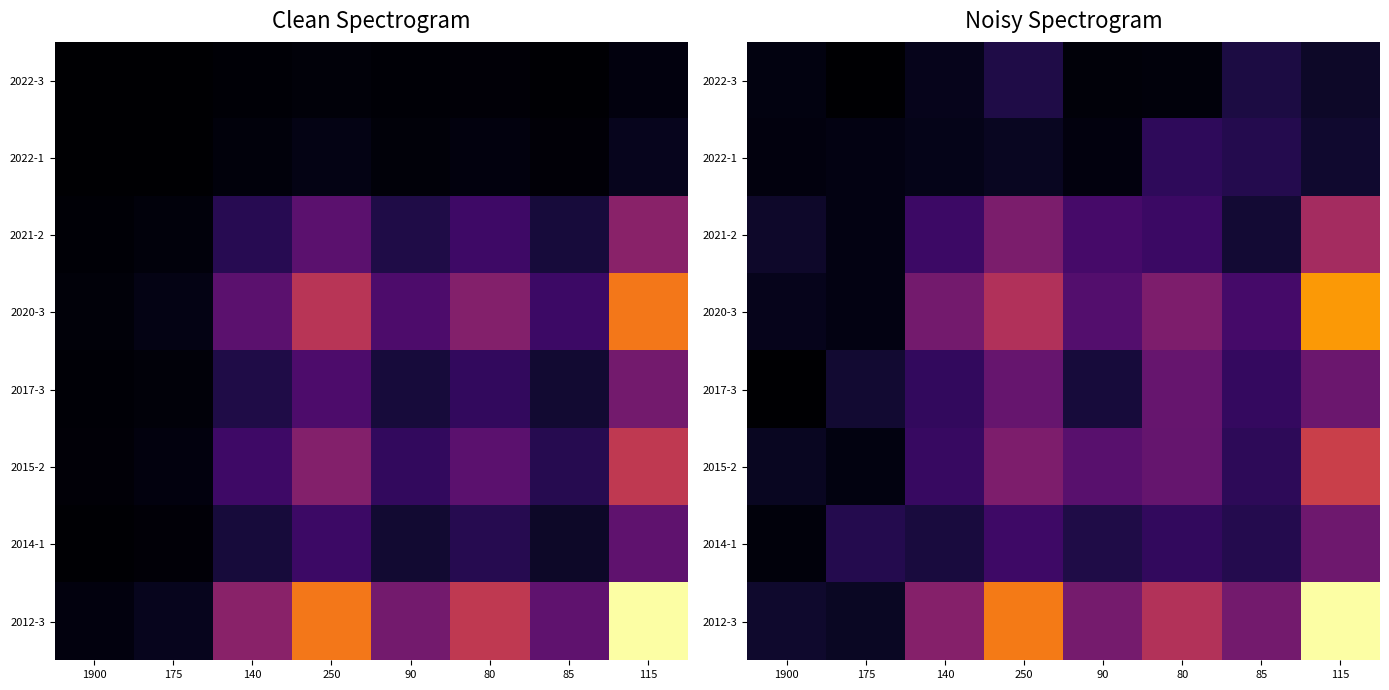

Where is 2022-3 nearest to the value 0?

175